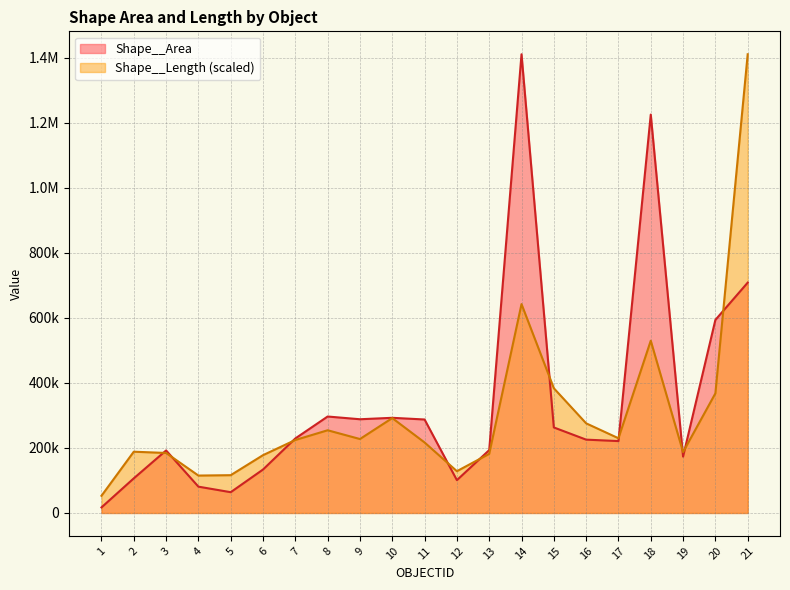

How many data points in Shape__Area are above 225442?

11